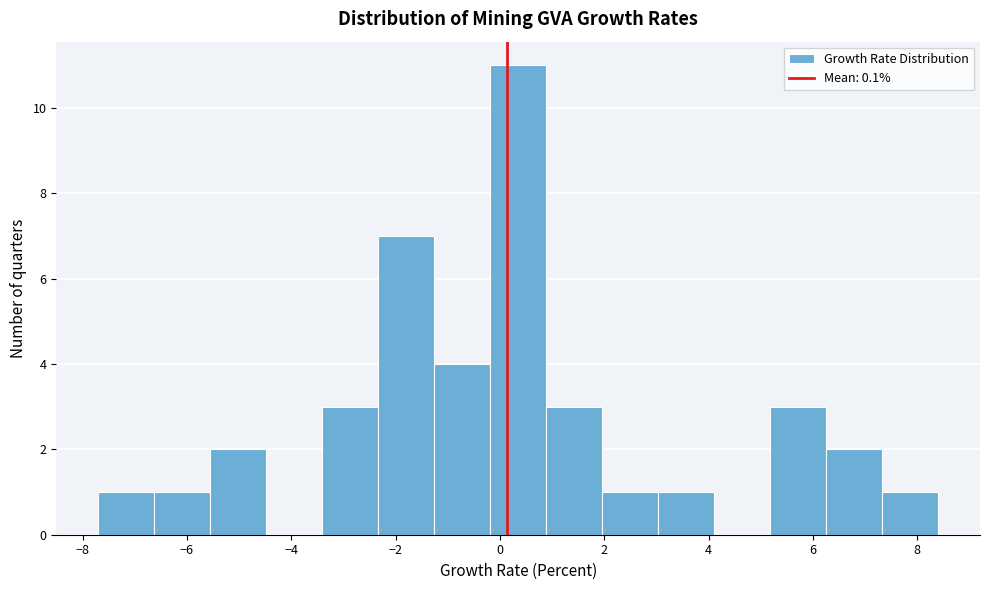

How tall is the bar that spans 6.2 to 7.4 on the x-axis? Neither the bar edges nor the heights are printed on the chart, so give them approximately, as read against the axes.

2